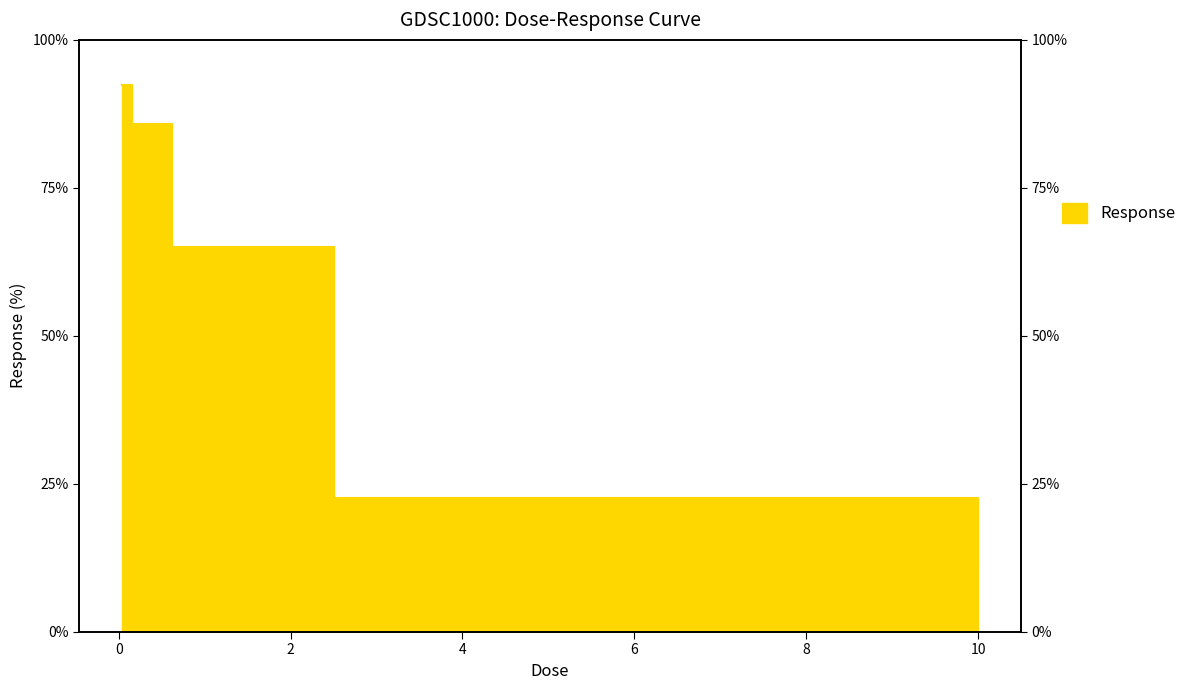

What is the change in value from 0.625 to 10.0?

-54.8